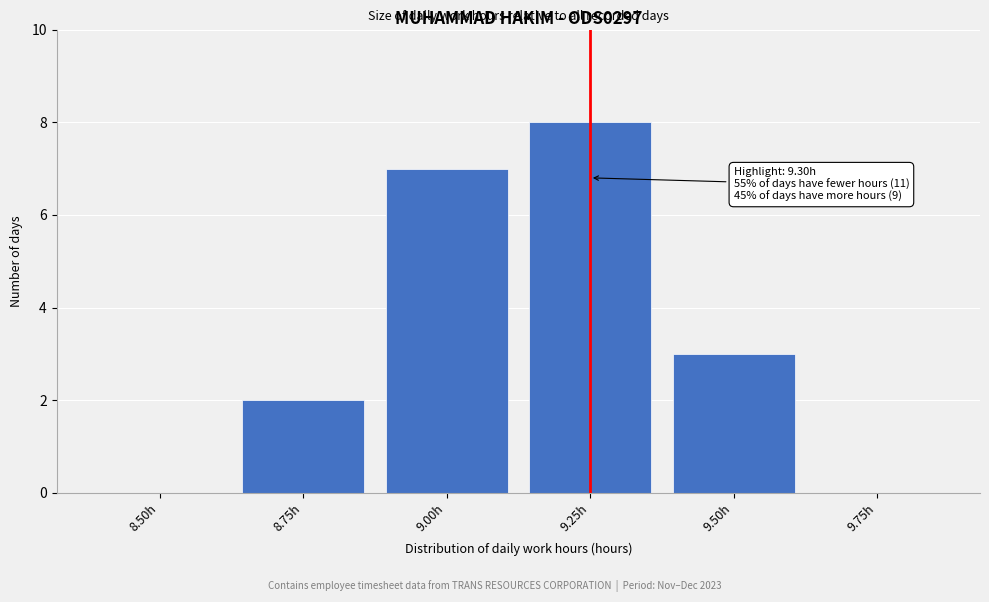

Reading right to left, extract all data points from this chart.

9.75h=0	9.50h=3	9.25h=8	9.00h=7	8.75h=2	8.50h=0